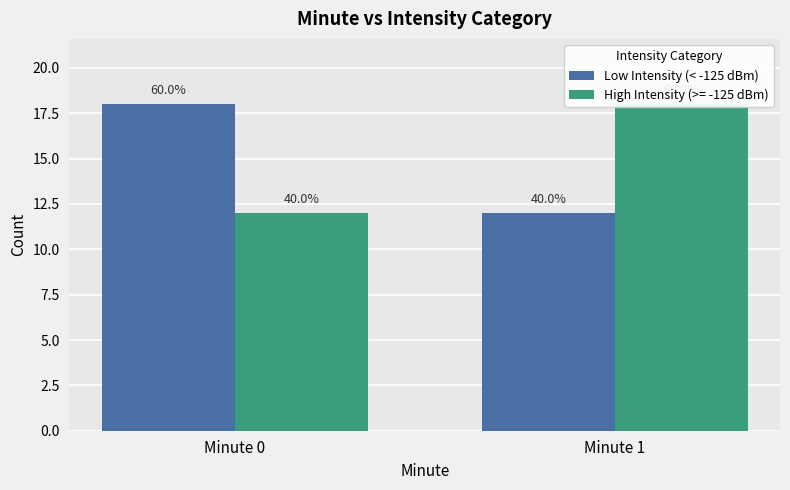

What is the sum of the values at Minute 0 and Minute 1?

30